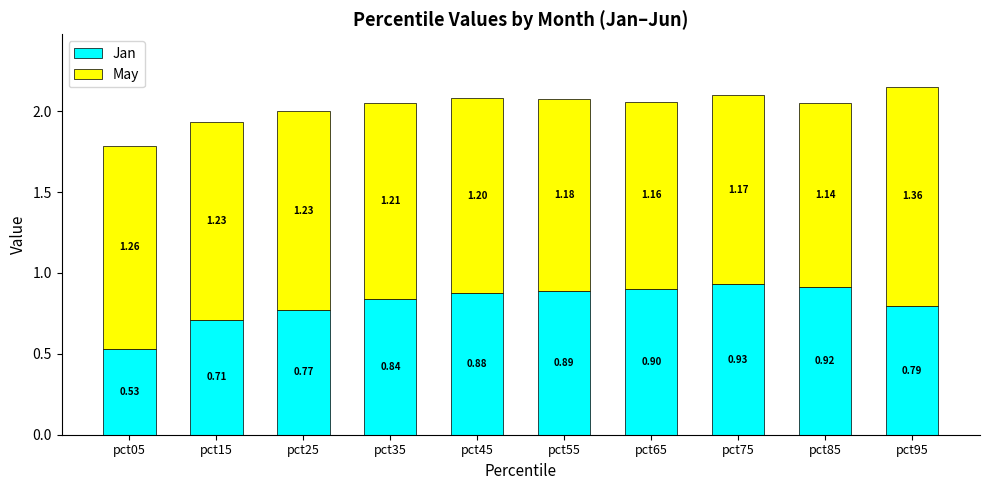

What are all the series names shown in the legend?

Jan, May